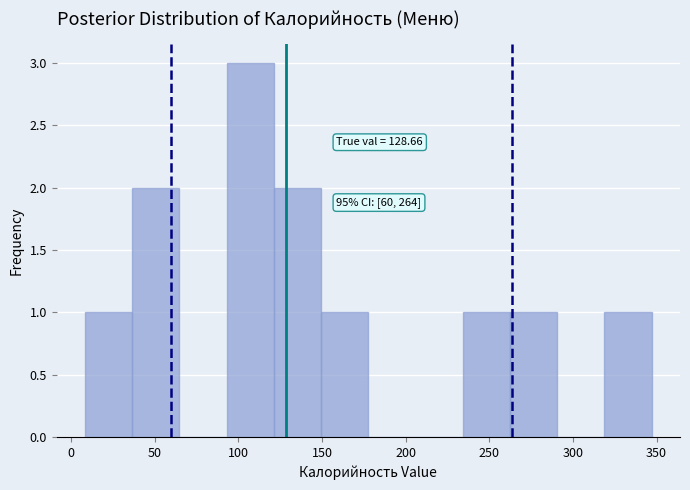

Over which range of the x-axis is the bar tallest?

95 to 120